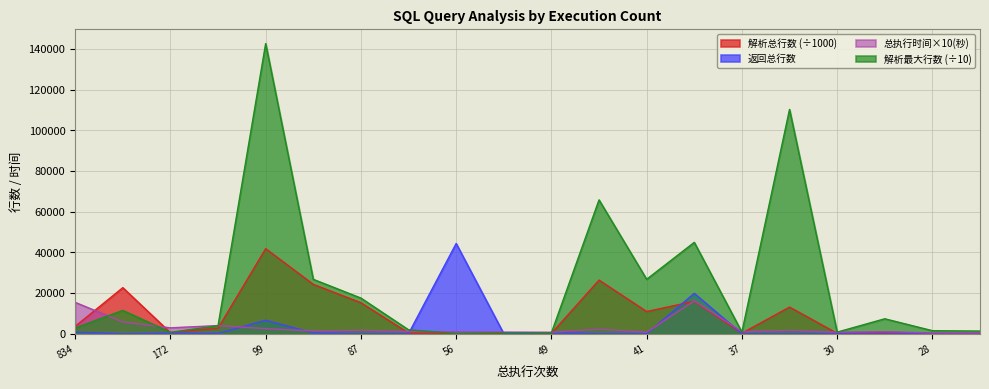

What is the difference between the maximum and minimum values in the 返回总行数 series?

44411.0